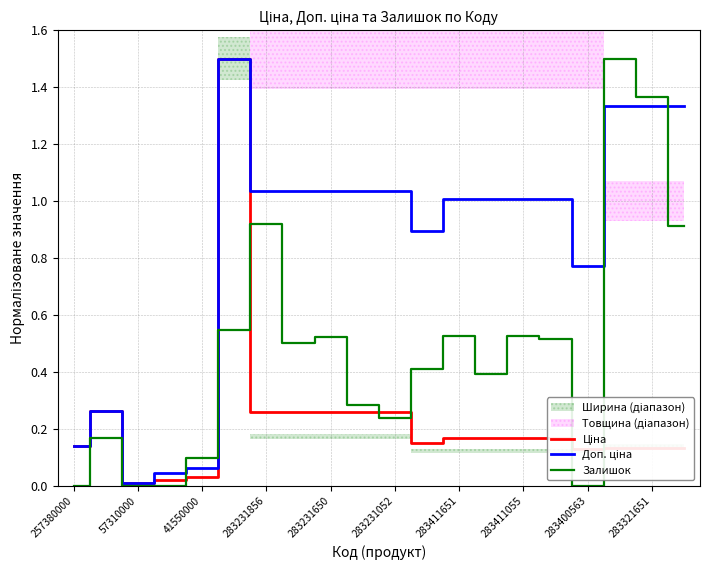

Reading right to left, transcribe all the data shown in this chart.

Ціна: 0.1	0.1	0.1	0.1	0.2	0.2	0.2	0.2	0.1	0.3	0.3	0.3	0.3	0.3	1.5	0.0	0.0	0.0	0.3	0.1
Доп. ціна: 1.3	1.3	1.3	0.8	1.0	1.0	1.0	1.0	0.9	1.0	1.0	1.0	1.0	1.0	1.5	0.1	0.0	0.0	0.3	0.1
Залишок: 0.9	1.4	1.5	0.0	0.5	0.5	0.4	0.5	0.4	0.2	0.3	0.5	0.5	0.9	0.5	0.1	0.0	0.0	0.2	0.0